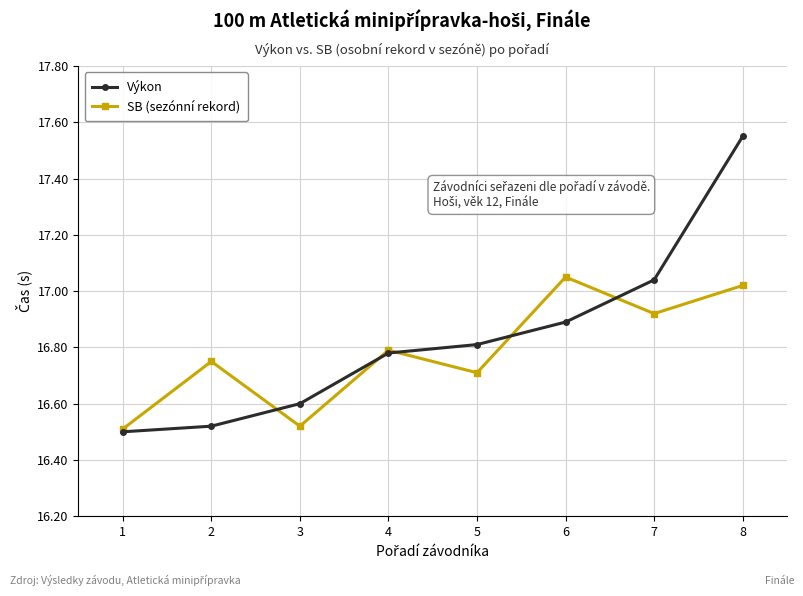

Where is the first local minimum for SB (sezónní rekord)?

3